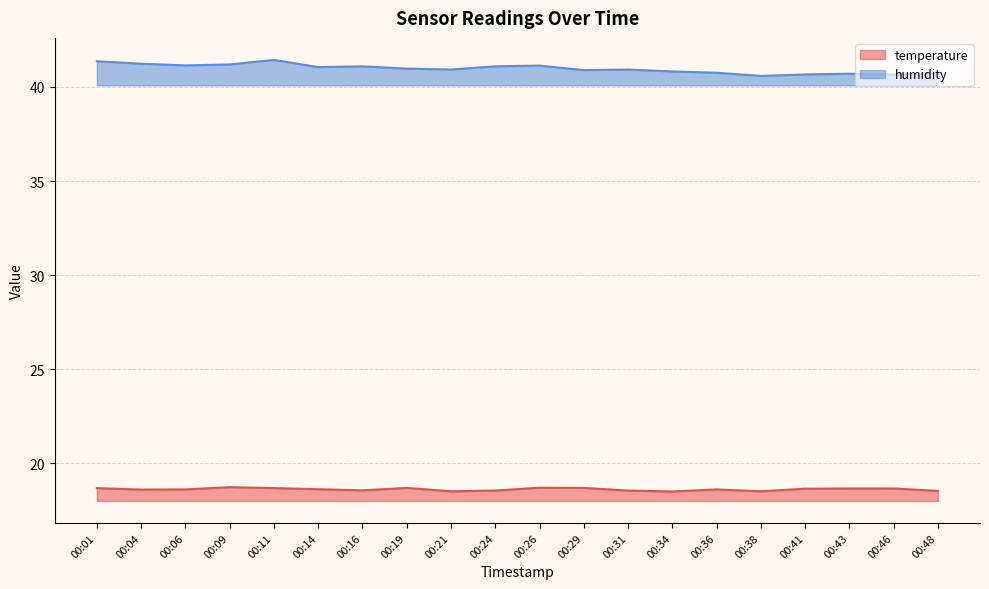

How many interior local peaks does the temperature series have?

4